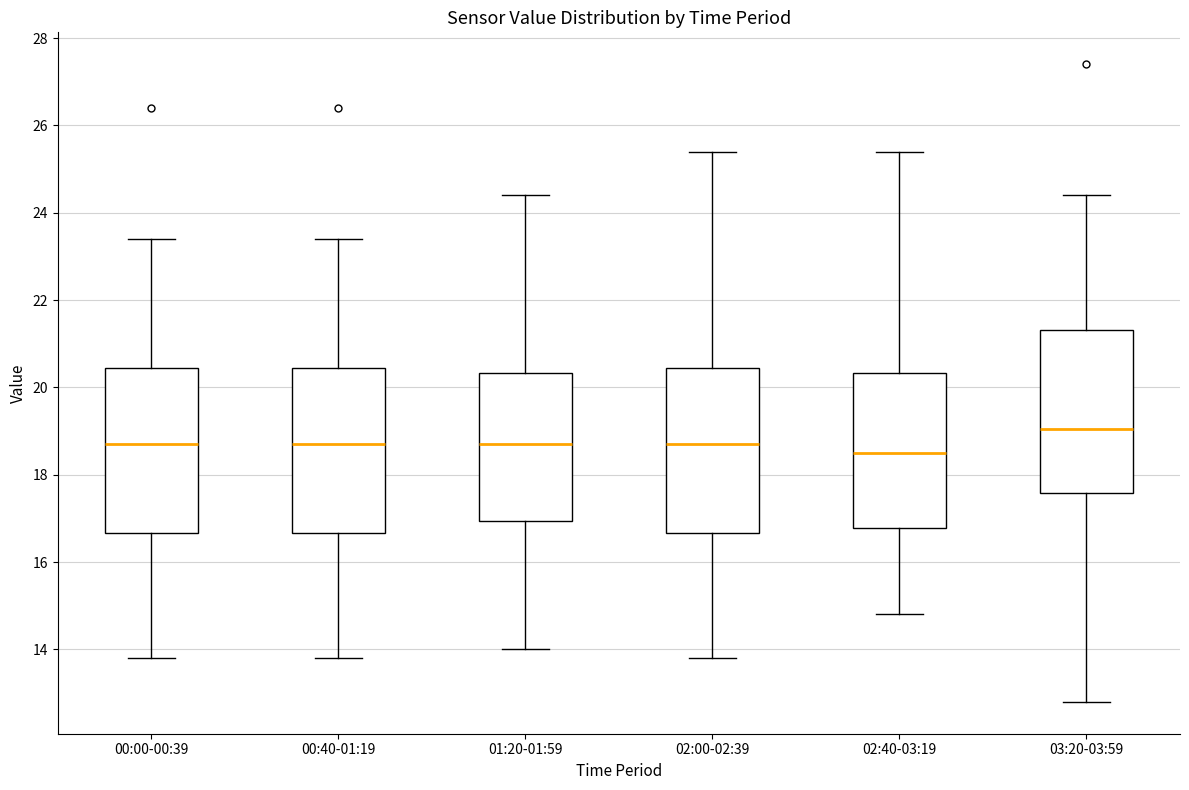

Which box's median line is the highest?

03:20-03:59